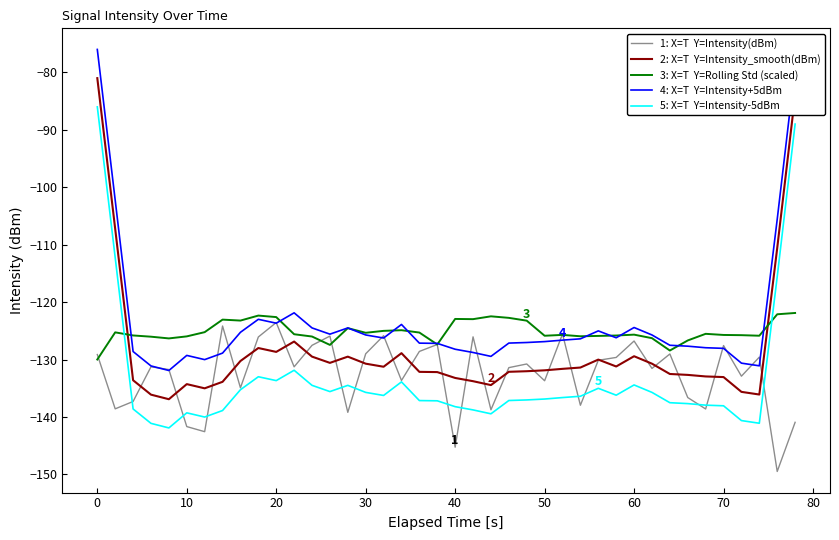

What is the minimum value shown in the chart?

-149.5